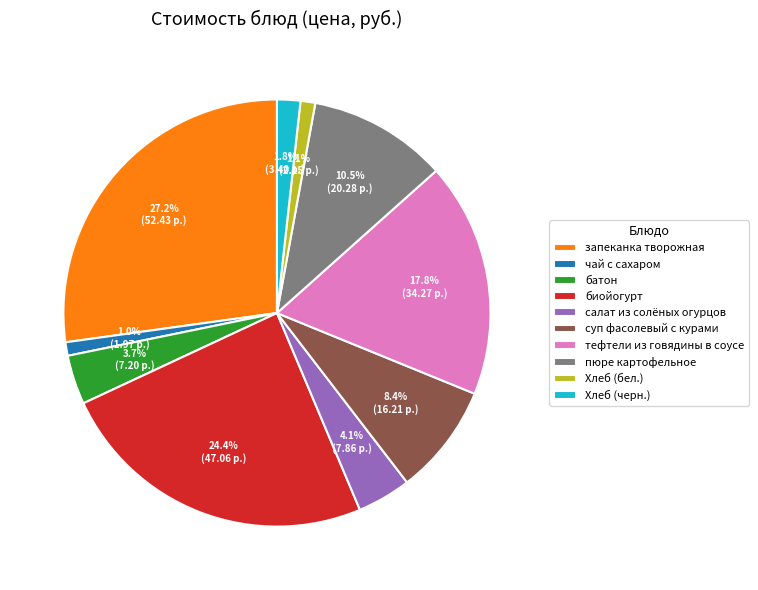

To the nearest percent, what is the difference between the largest and smallest slice percentages?

26%